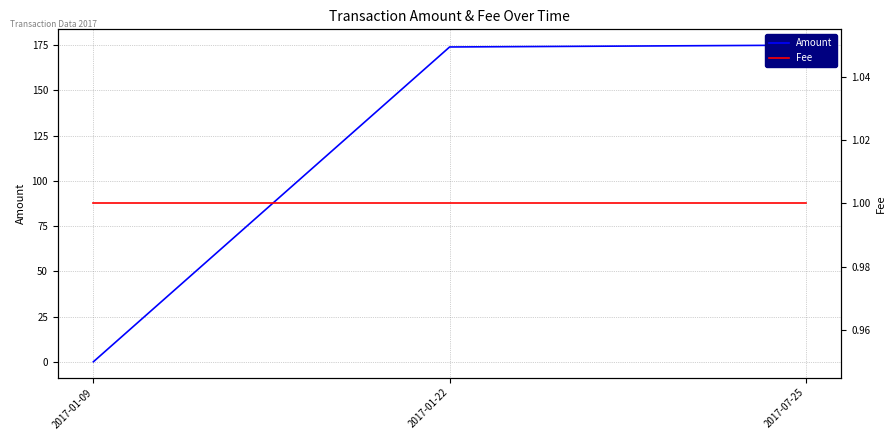

Count the number of data series in this chart.

2